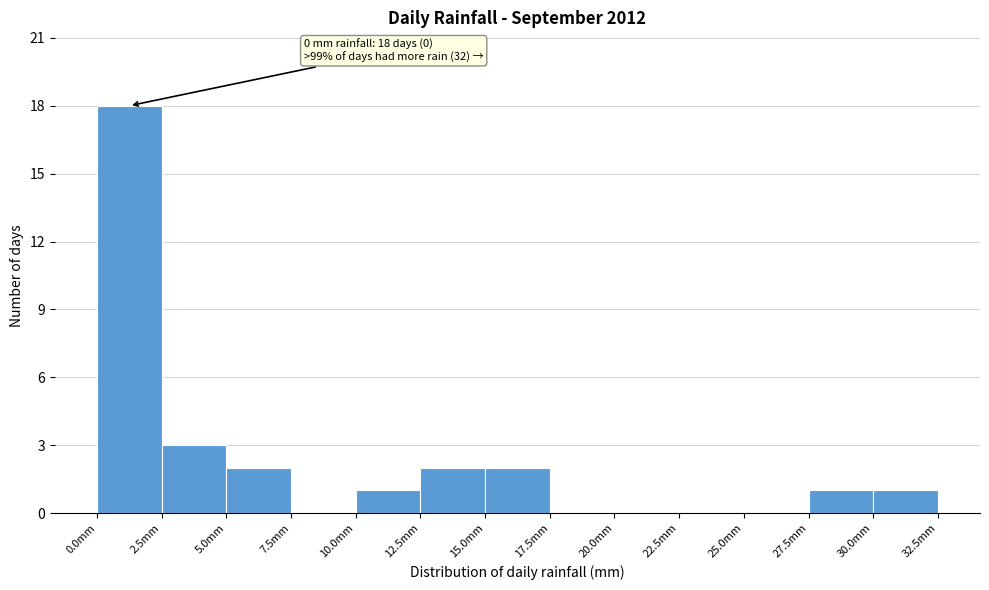

Which range on the x-axis has the tallest bar?

0.0 to 2.5